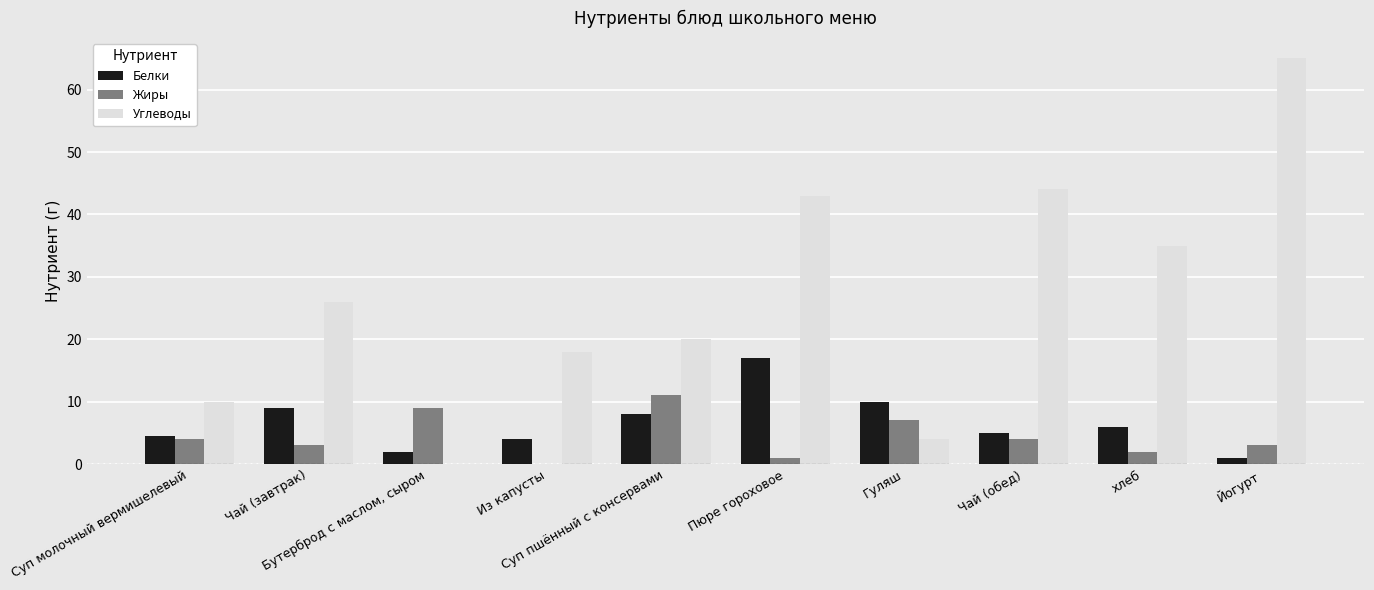

Reading left to right, transcribe all the data shown in this chart.

Белки: Суп молочный вермишелевый=4.5	Чай (завтрак)=9.0	Бутерброд с маслом, сыром=2.0	Из капусты=4.0	Суп пшённый с консервами=8.0	Пюре гороховое=17.0	Гуляш=10.0	Чай (обед)=5.0	хлеб=6.0	Йогурт=1.0
Жиры: Суп молочный вермишелевый=4.0	Чай (завтрак)=3.0	Бутерброд с маслом, сыром=9.0	Из капусты=0.0	Суп пшённый с консервами=11.0	Пюре гороховое=1.0	Гуляш=7.0	Чай (обед)=4.0	хлеб=2.0	Йогурт=3.0
Углеводы: Суп молочный вермишелевый=10.0	Чай (завтрак)=26.0	Бутерброд с маслом, сыром=0.0	Из капусты=18.0	Суп пшённый с консервами=20.0	Пюре гороховое=43.0	Гуляш=4.0	Чай (обед)=44.0	хлеб=35.0	Йогурт=65.0